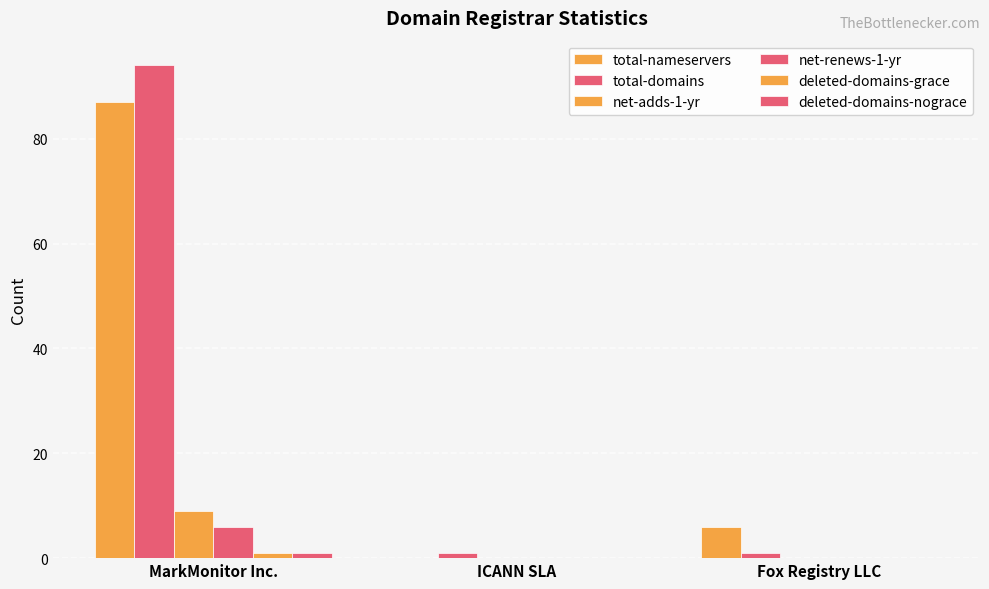

List the series in order of their peak value, highest first.

total-domains, total-nameservers, net-adds-1-yr, net-renews-1-yr, deleted-domains-grace, deleted-domains-nograce